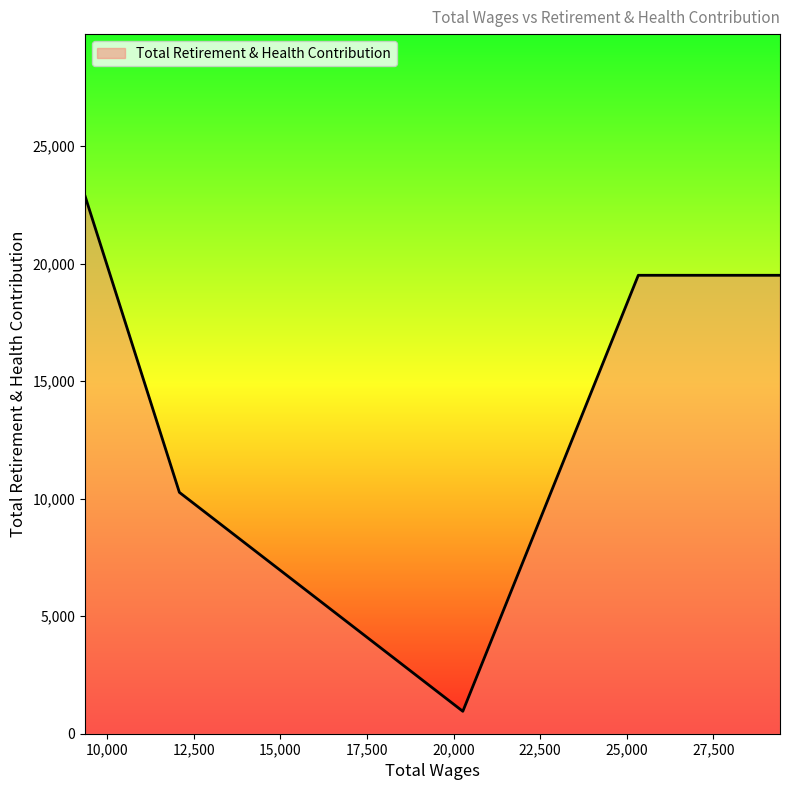

Count the number of data series in this chart.

1